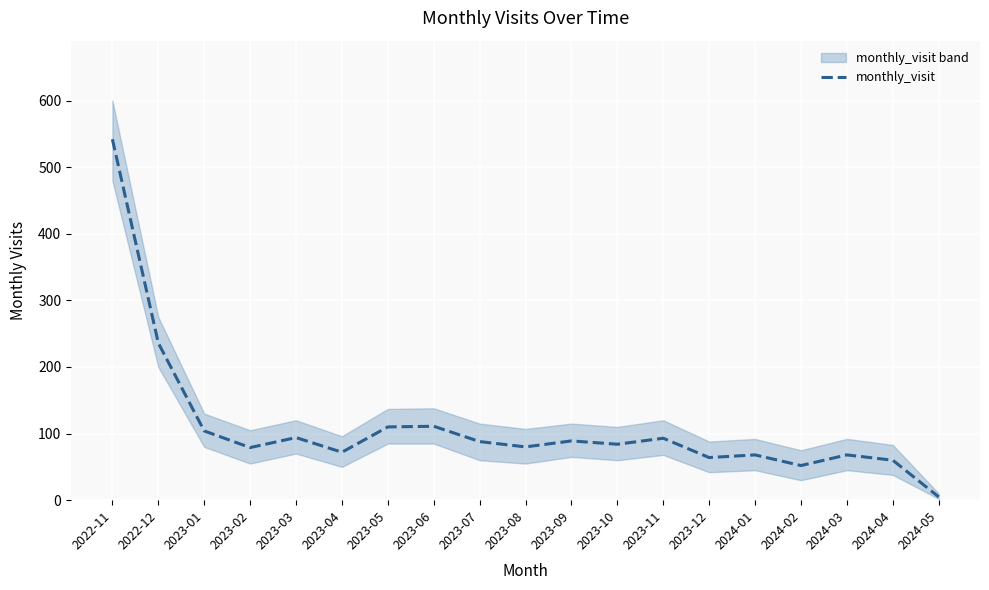

Is it true that the value at 2022-11 is 374?

False